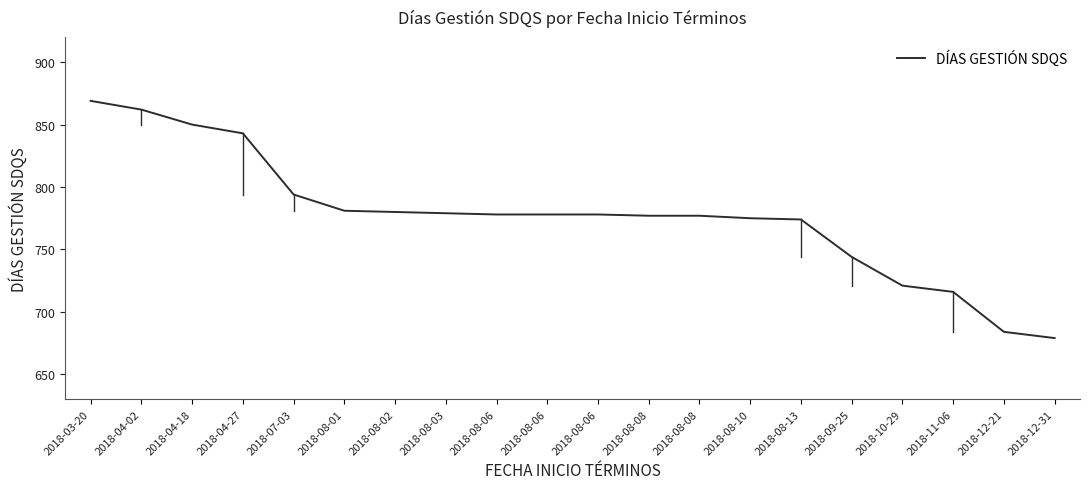

Which label corresponds to the smallest value in the chart?

2018-12-31